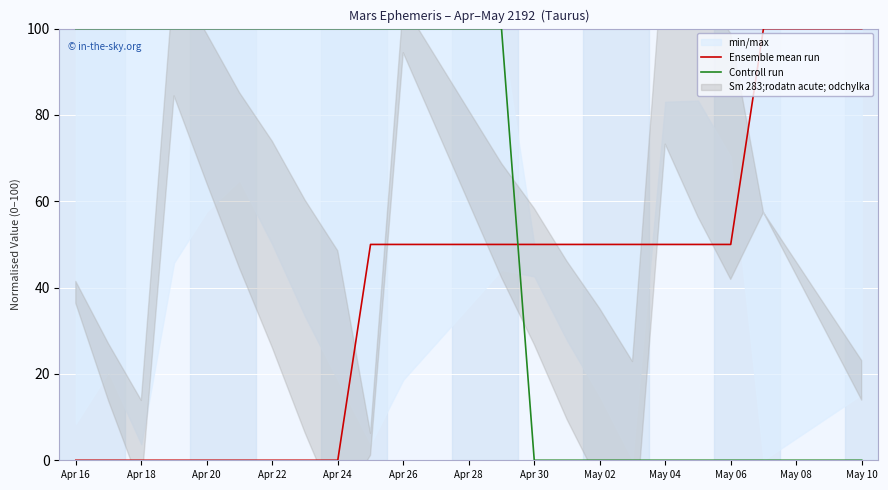

What is the sum of the Ensemble mean run values at Apr 28 and May 06?

100